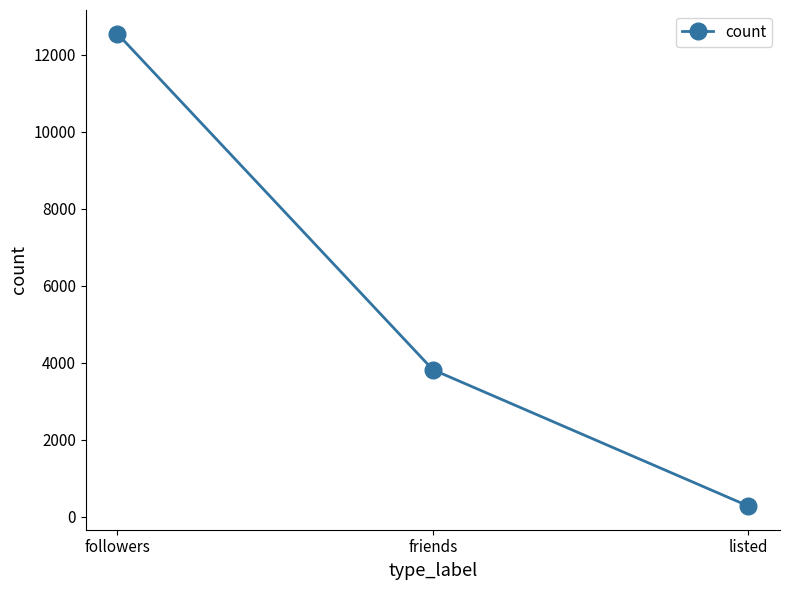

What is the smallest value displayed?

273